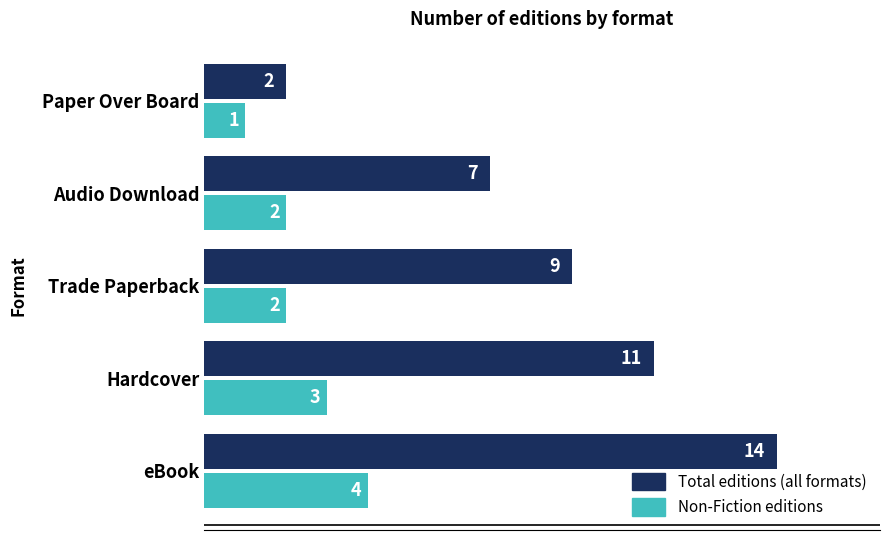

Which series has the largest range (max minus min)?

Total editions (all formats)